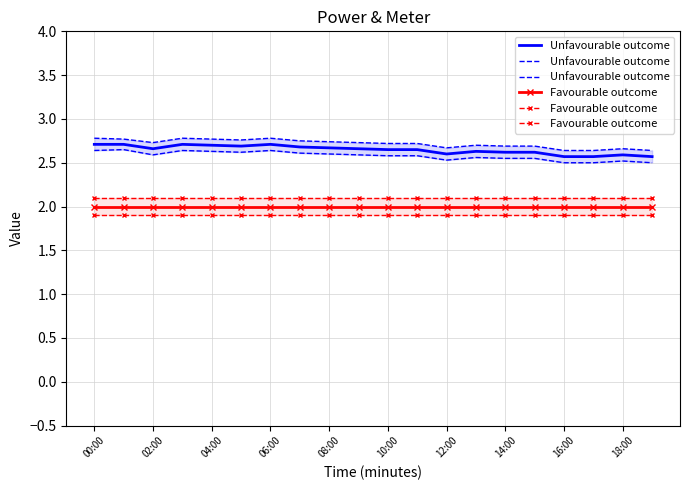

True or false: Unfavourable outcome has more than 2 points higher than both neighbors.

True